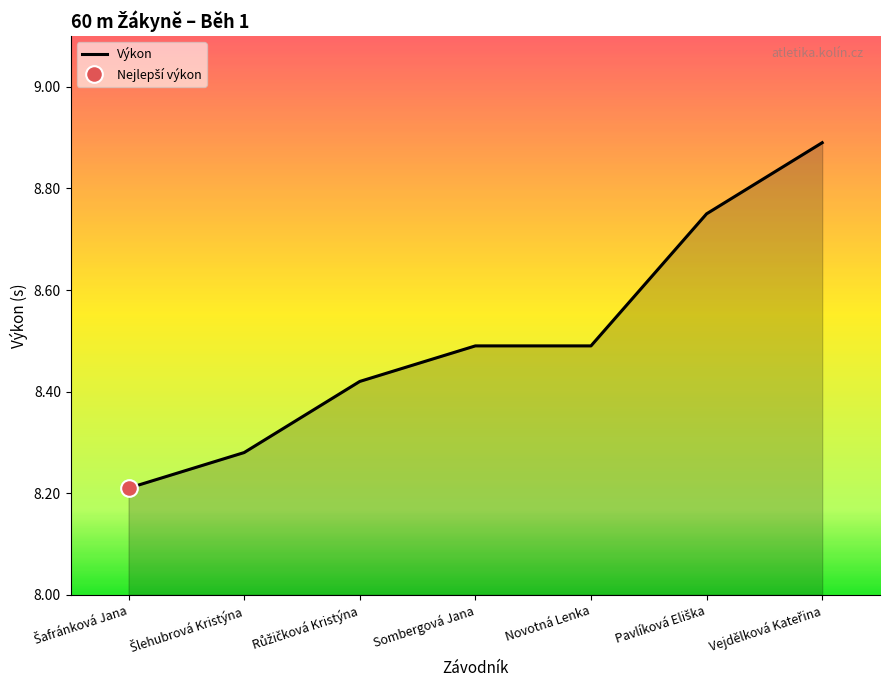

Rank the categories by value from lowest to highest.

Šafránková Jana, Šlehubrová Kristýna, Růžičková Kristýna, Sombergová Jana, Novotná Lenka, Pavlíková Eliška, Vejdělková Kateřina